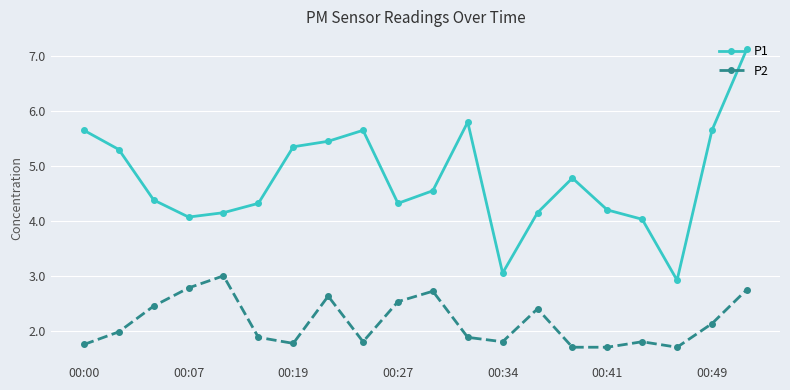

How many interior local peaks does the P2 series have?

5